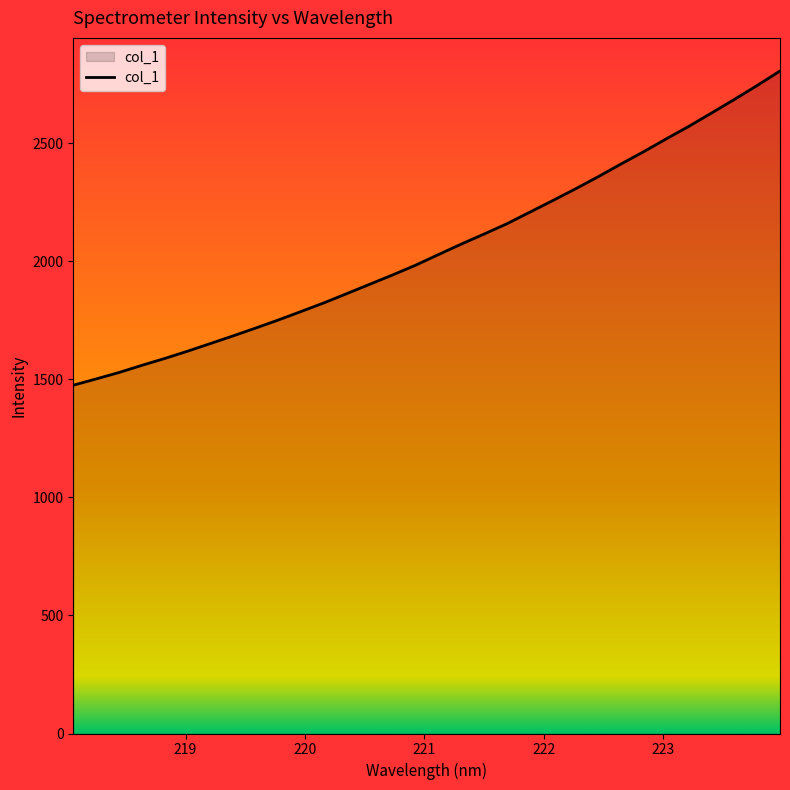

What is the difference between the maximum and second lowest values?

1304.6